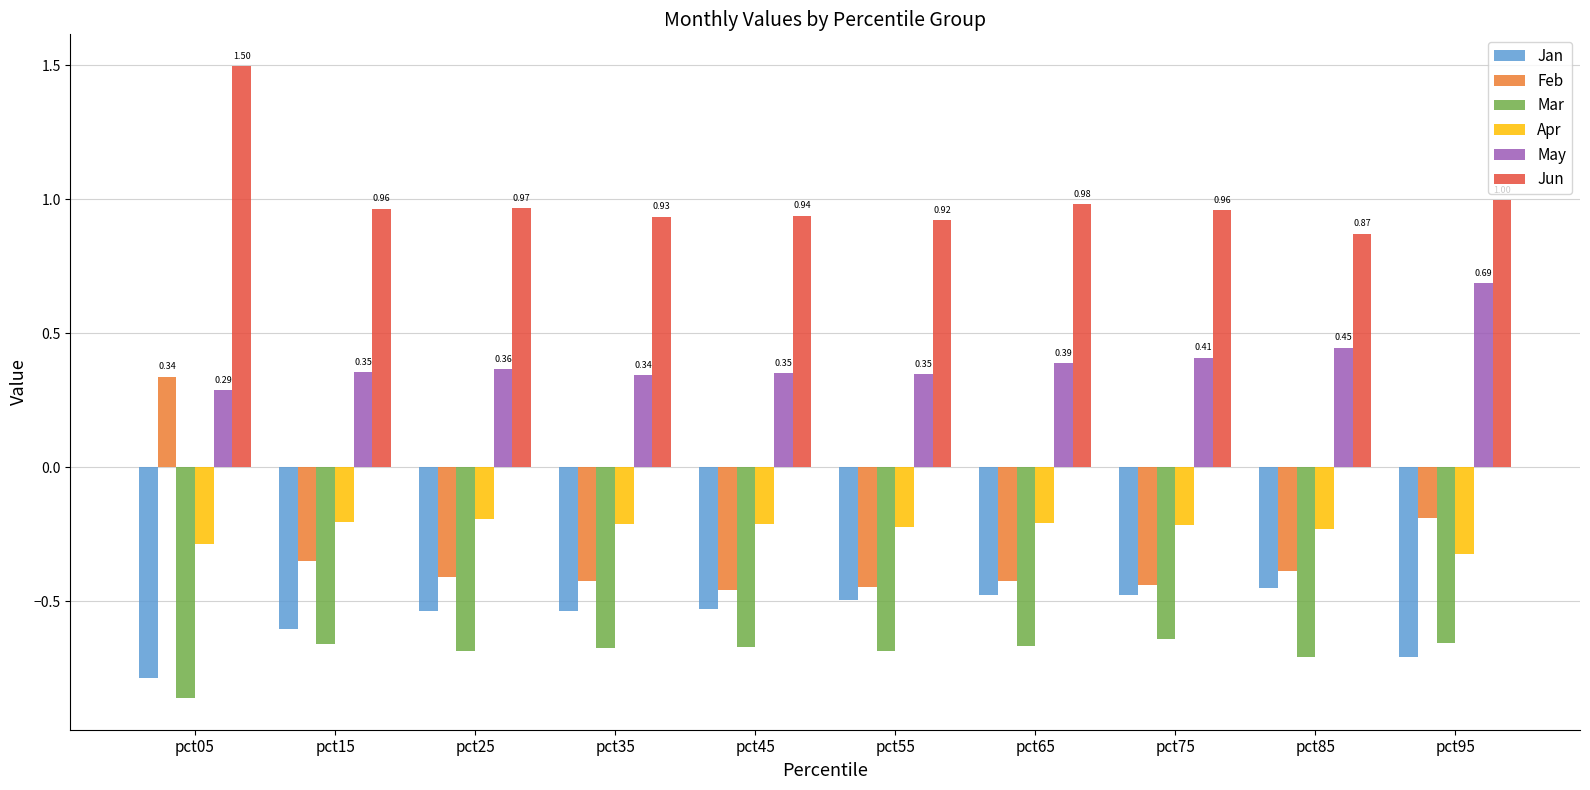

At pct25, list the series in order from largest to smallest.

Jun, May, Apr, Feb, Jan, Mar